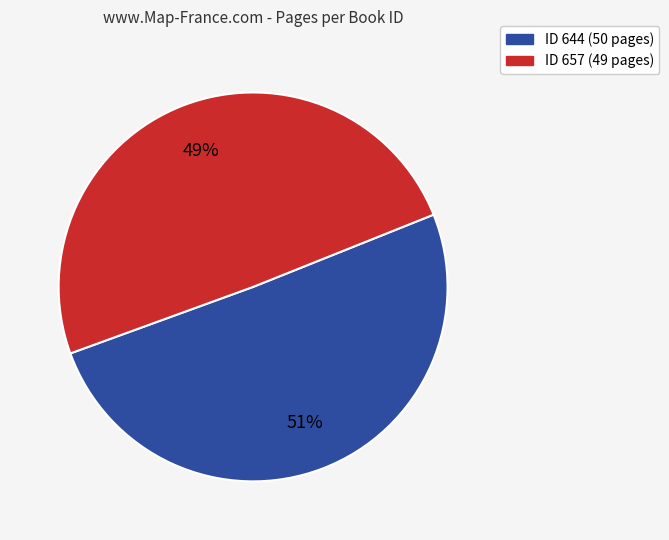

To the nearest percent, what is the average slice percentage?

50%